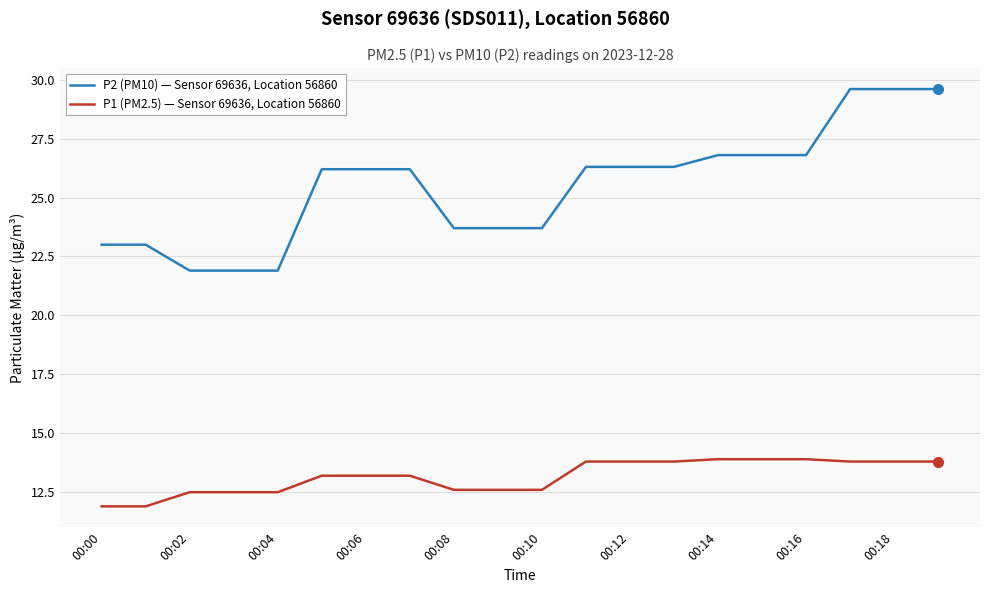

What is the minimum value for P1 (PM2.5) — Sensor 69636, Location 56860?

11.9